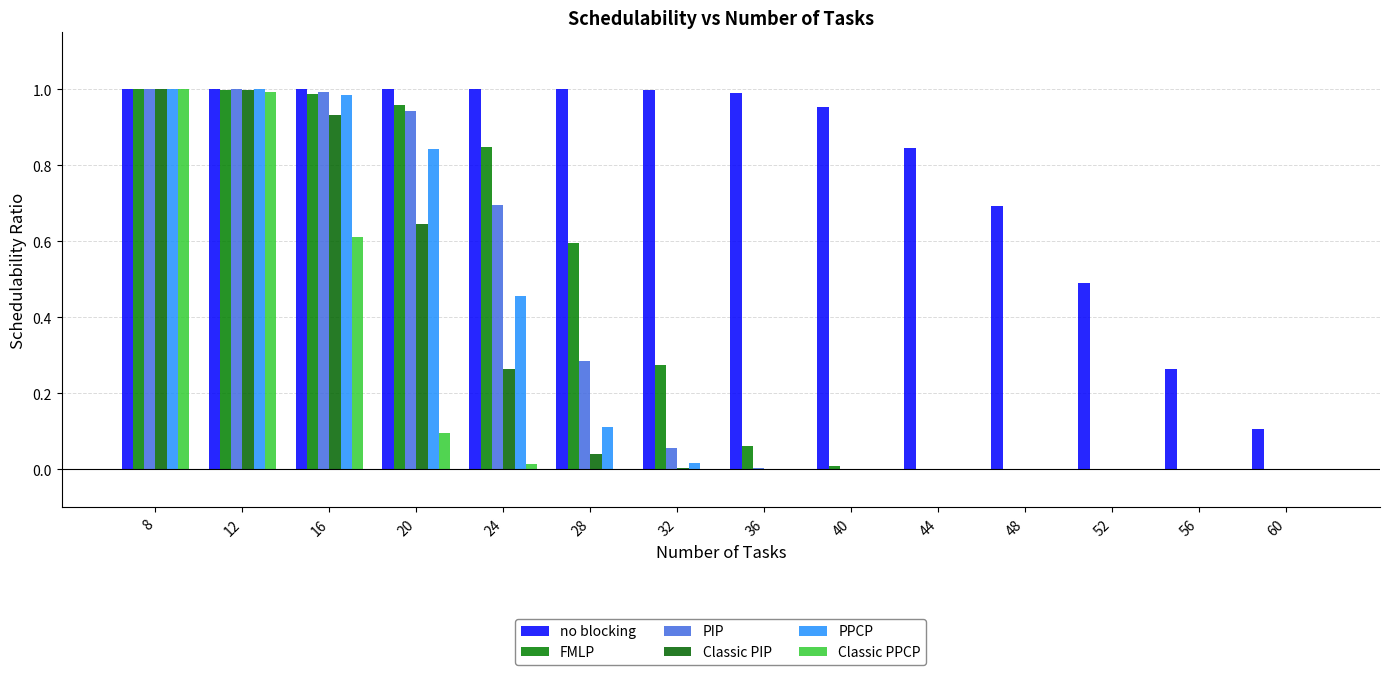

List the series in order of their peak value, highest first.

no blocking, FMLP, PIP, Classic PIP, PPCP, Classic PPCP